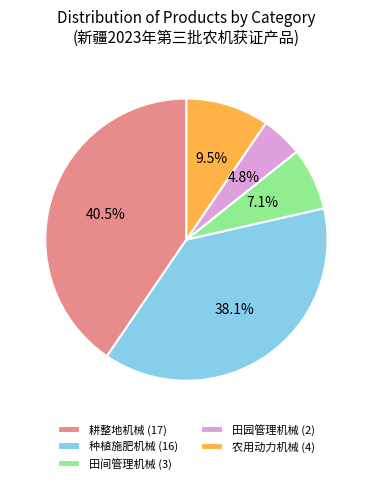

Is 田园管理机械 (2) the majority of the pie?

No